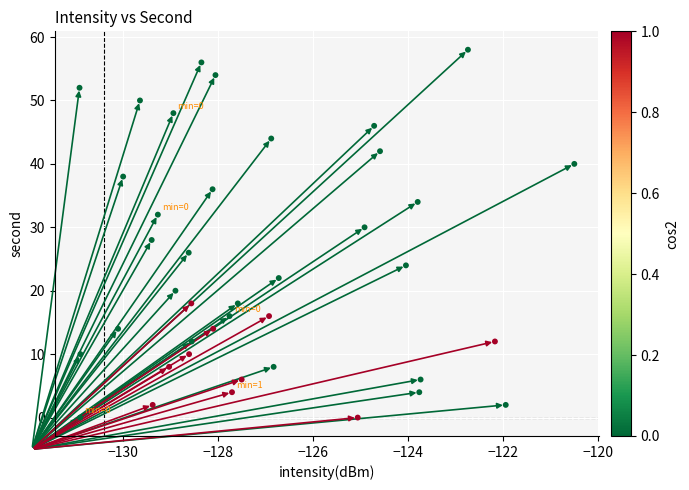

What is the range of Y values (max minus min)?

58